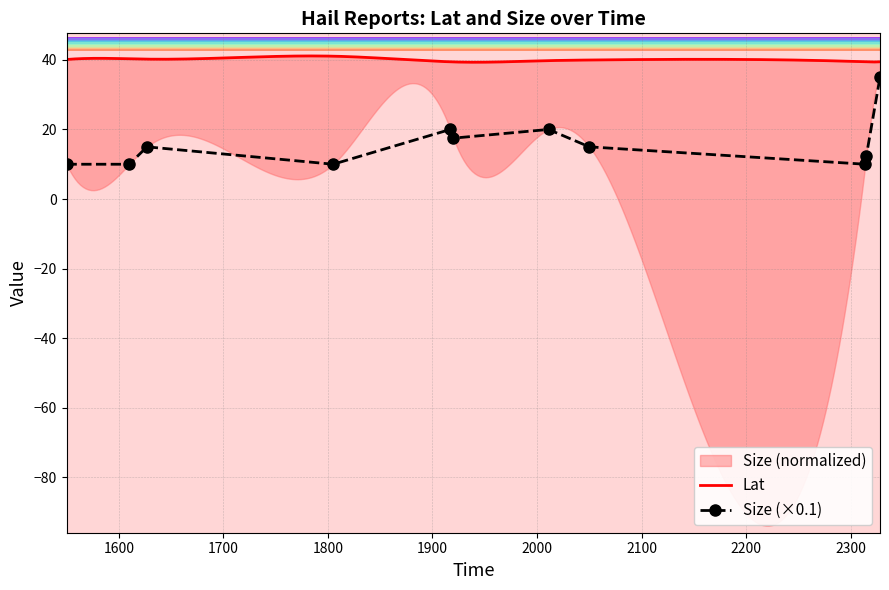

How many interior local valleys (lower than both neighbors) does the data have?

3